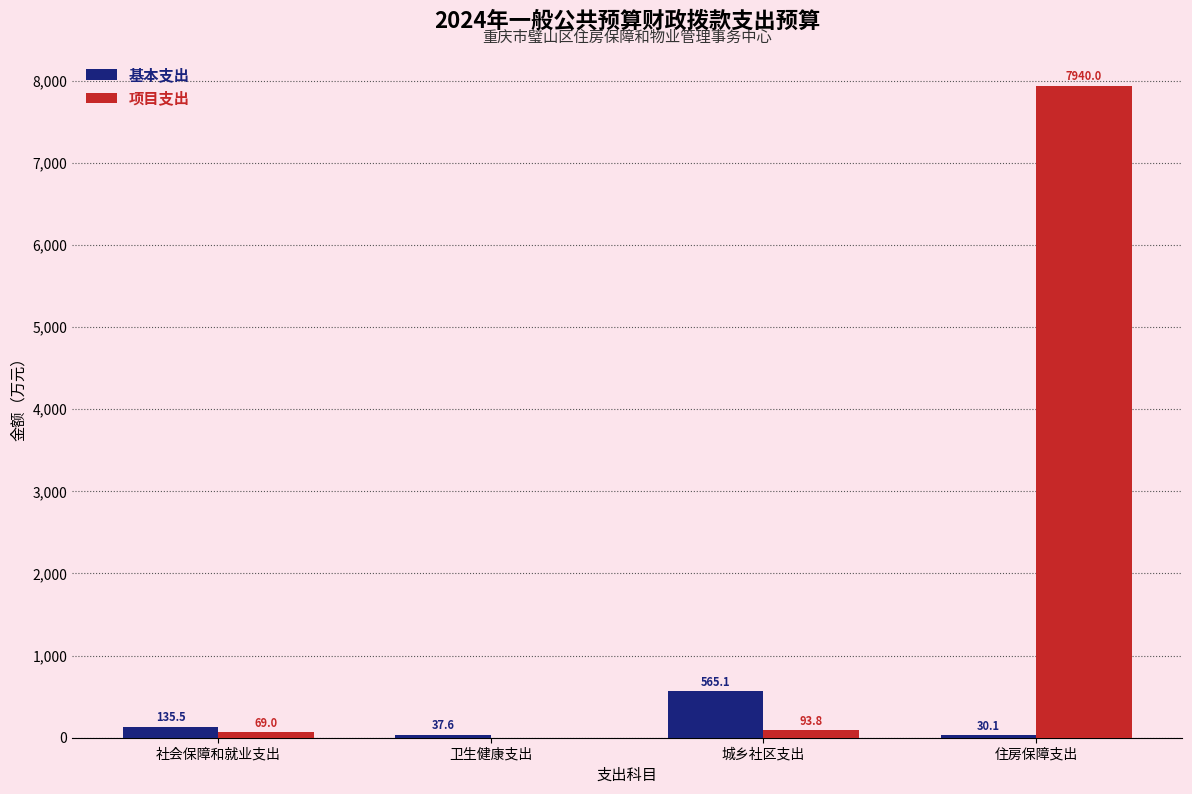

At which category does the chart reach its peak across all series?

住房保障支出